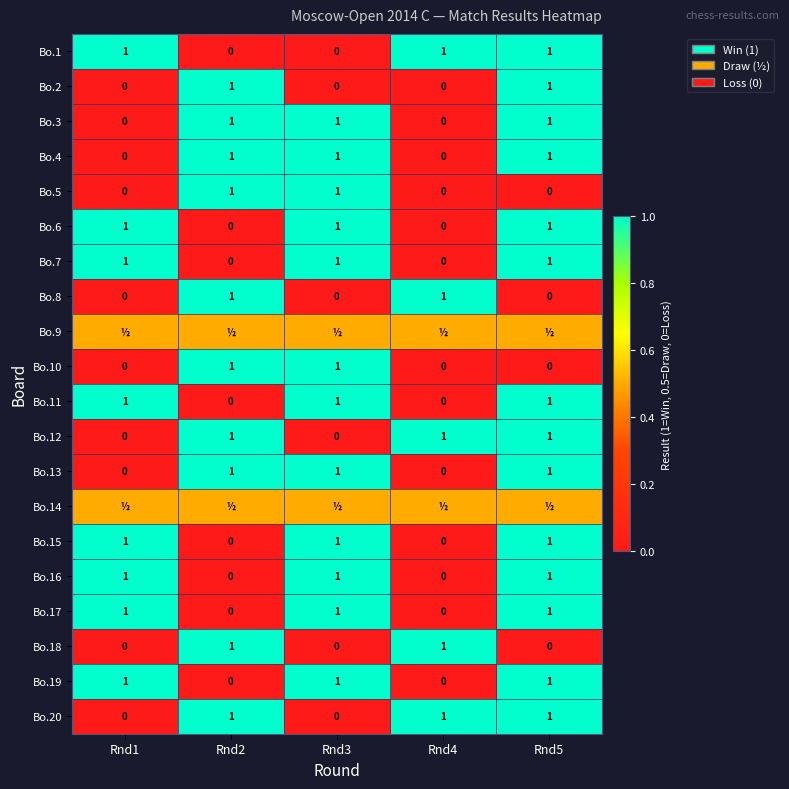

How many distinct data groups are displayed?

20